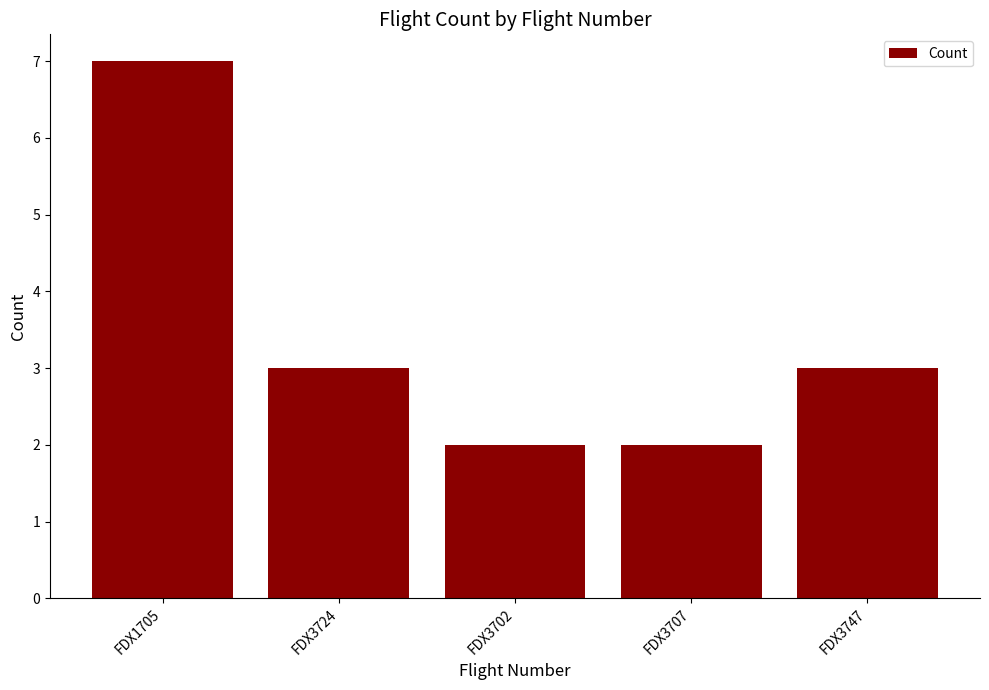

Reading left to right, transcribe all the data shown in this chart.

FDX1705=7	FDX3724=3	FDX3702=2	FDX3707=2	FDX3747=3